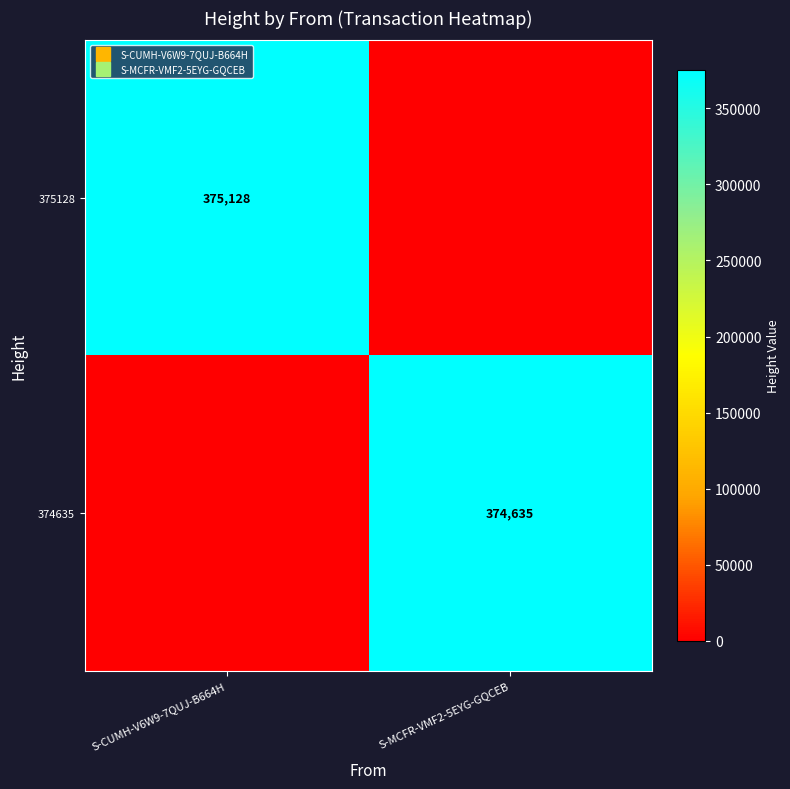

What is the highest value of the 374635 series?

374635